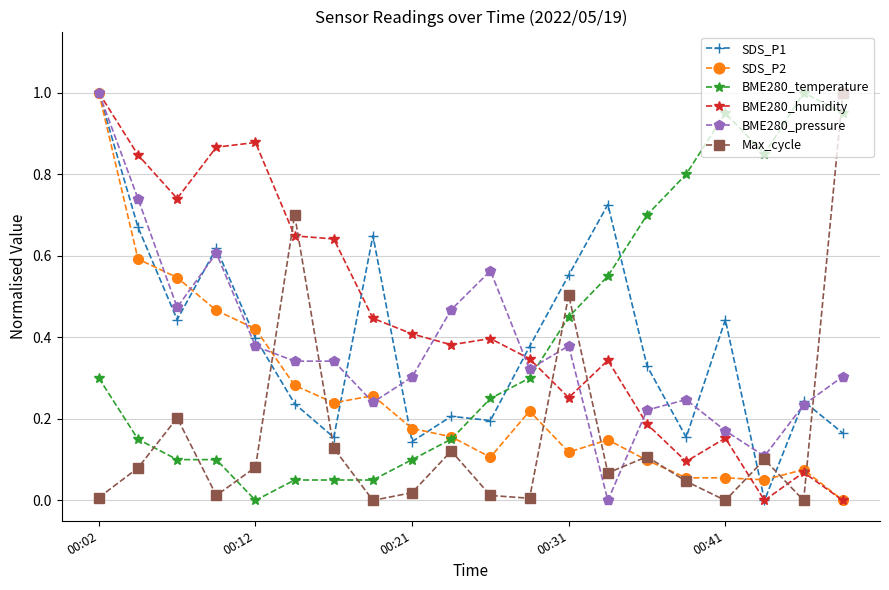

How many lines are shown in the chart?

6